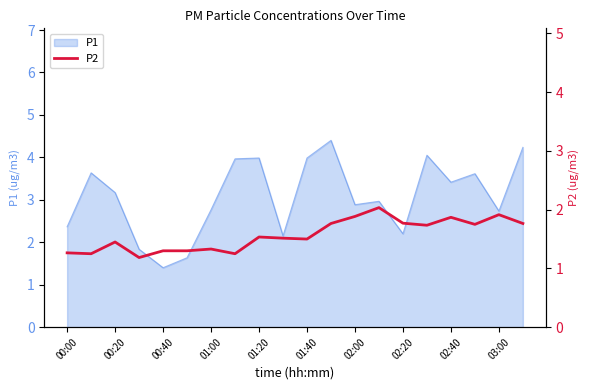

Which category has the lowest value in the P1 series?

00:40